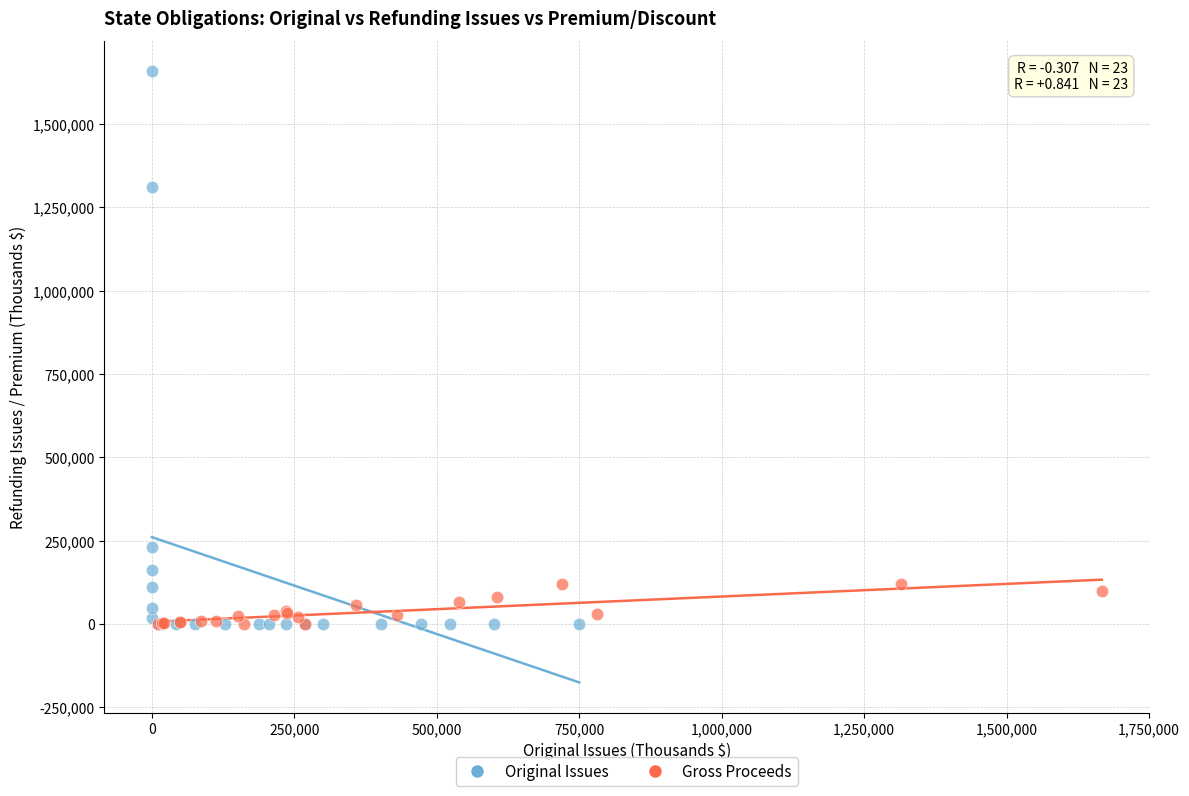

What are all the series names shown in the legend?

Original Issues, Gross Proceeds